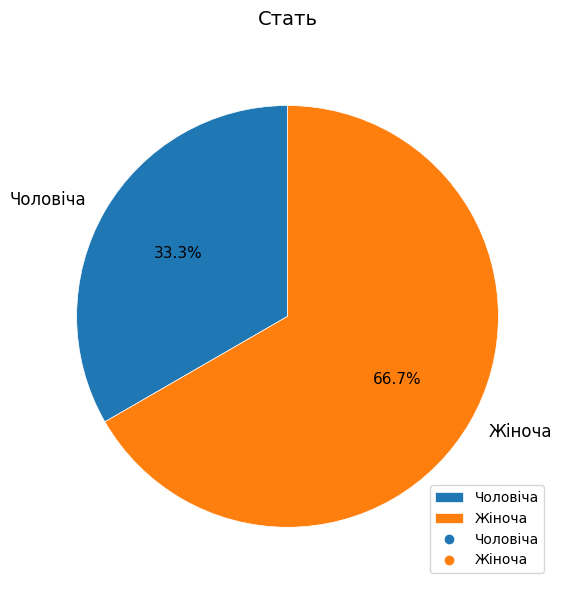

How many segments does this pie chart have?

2